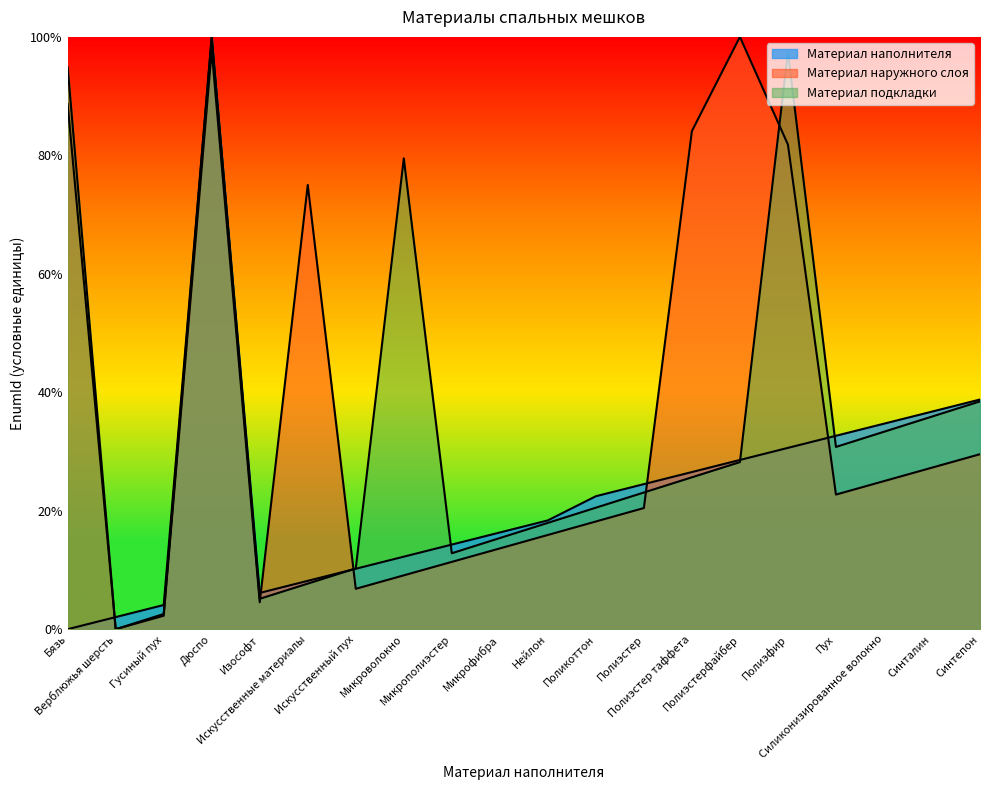

What is the label of the 4th point from the right?

Пух